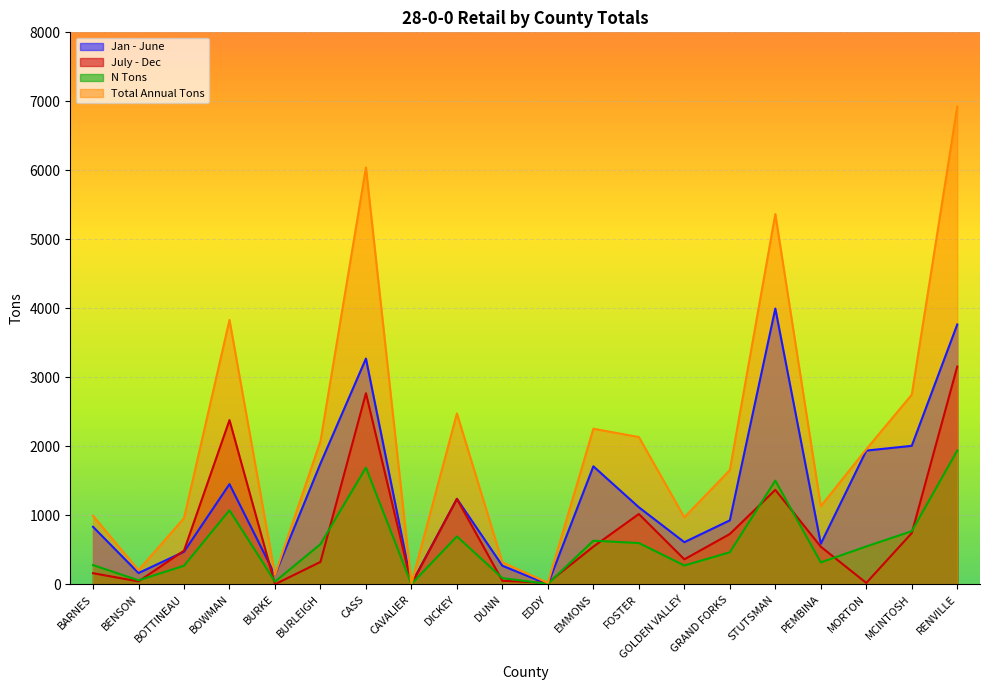

True or false: Total Annual Tons and N Tons cross at least once.

False